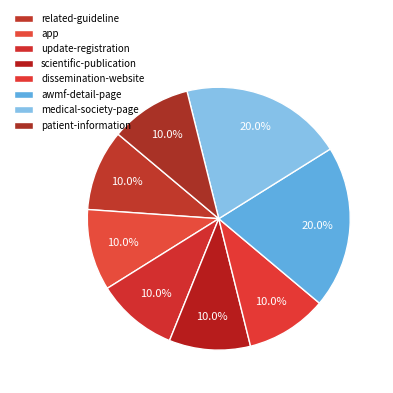

The patient-information slice represents 10% of the pie. True or false?

True